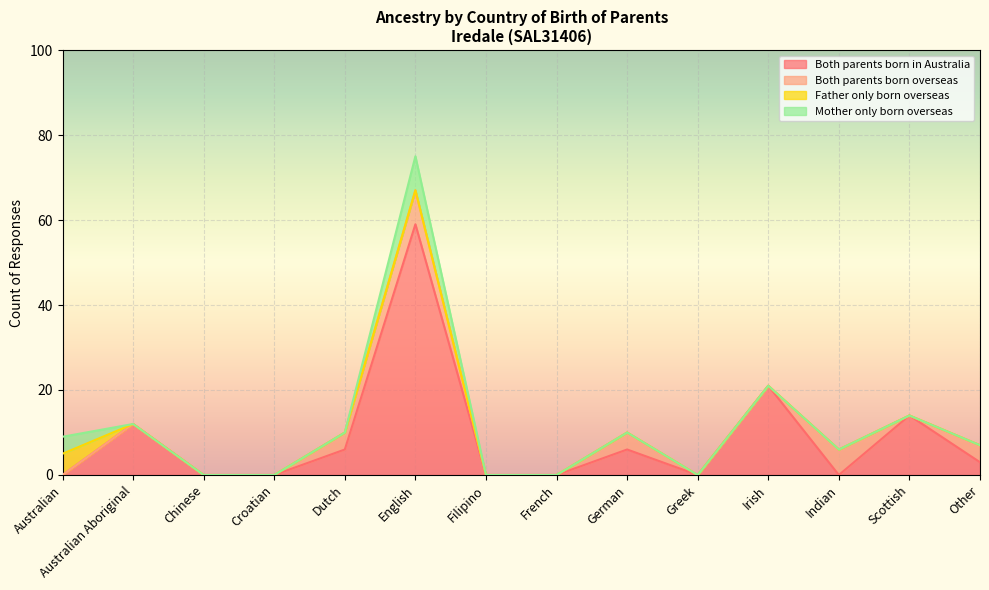

List the labels in order of Both parents born overseas value, largest first.

English, Indian, Dutch, German, Other, Australian, Australian Aboriginal, Chinese, Croatian, Filipino, French, Greek, Irish, Scottish